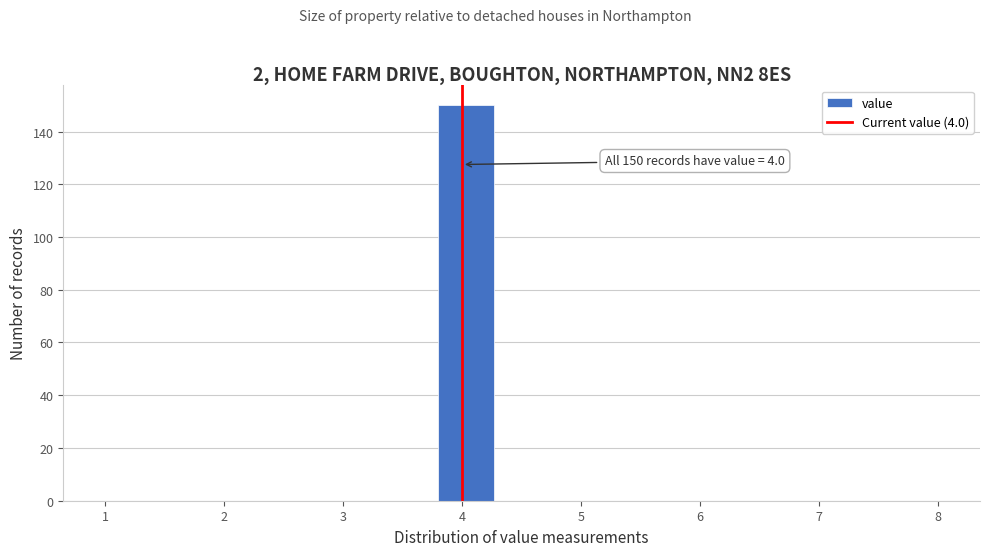

Which range on the x-axis has the tallest bar?

3.8 to 4.3